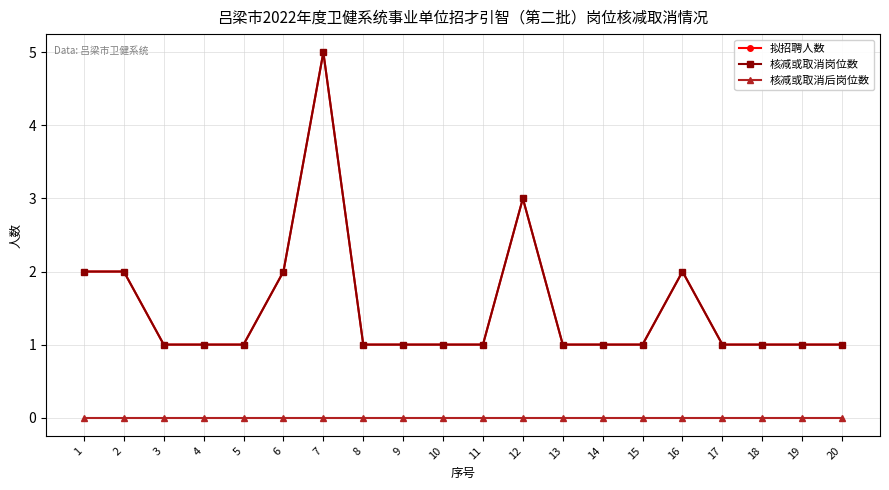

Does the chart have visible grid lines?

Yes